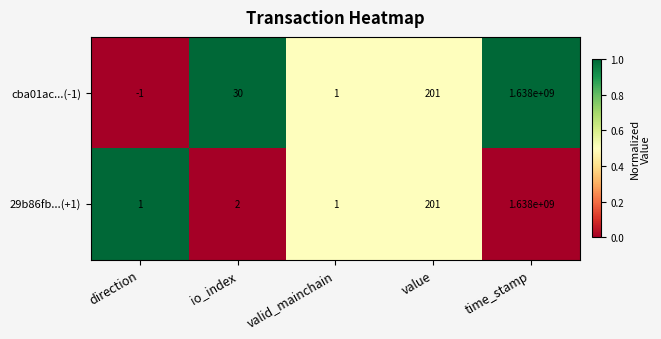

Rank the series by their average value, from highest to lowest.

cba01ac...(-1), 29b86fb...(+1)